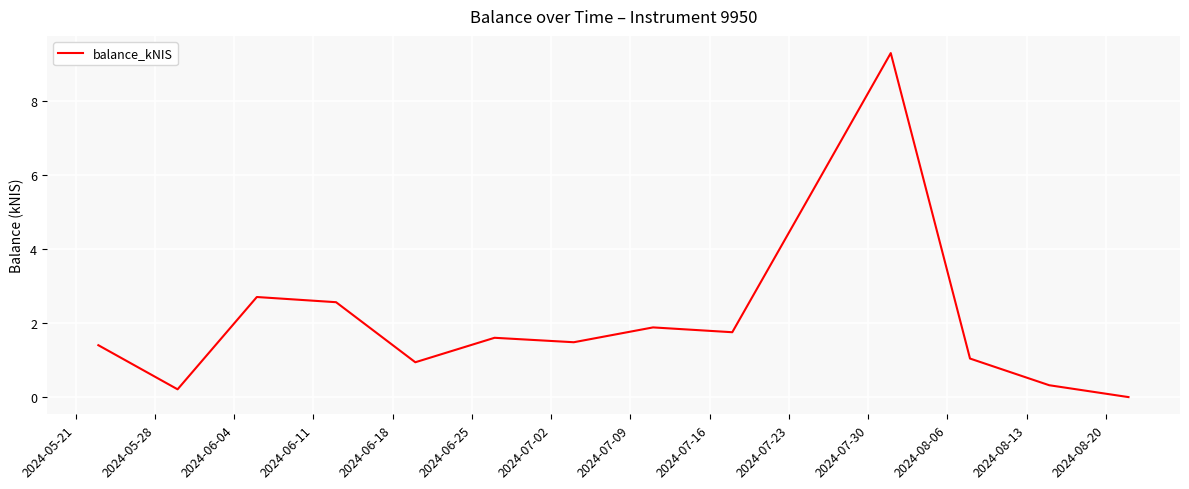

Does the chart have visible grid lines?

Yes